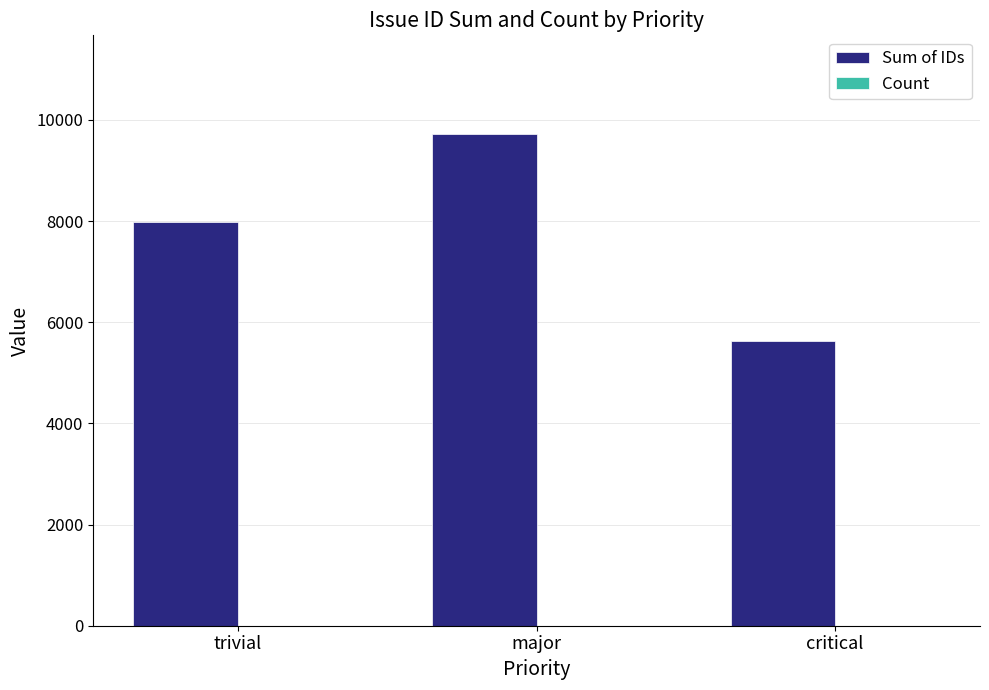

Between major and critical, which series saw the biggest shift?

Sum of IDs